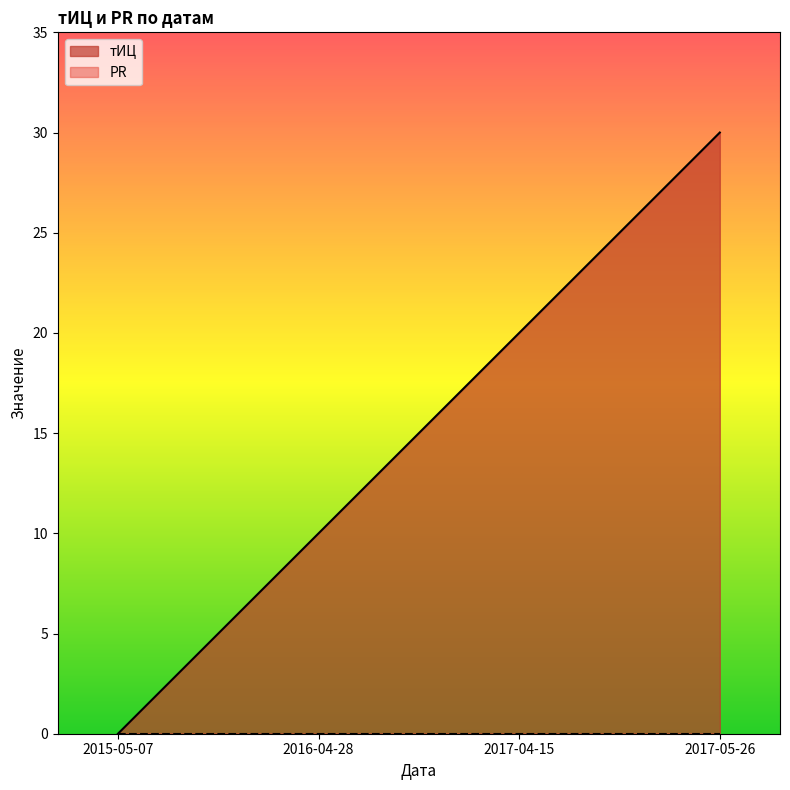

What is the difference between the maximum and minimum values?

30